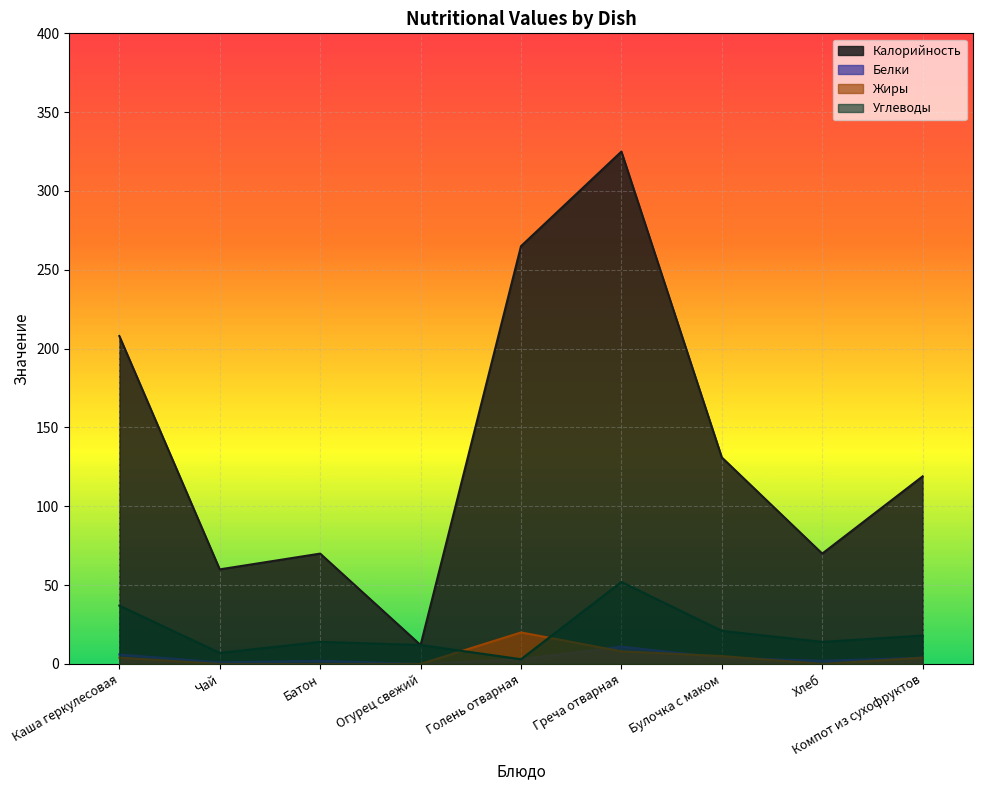

What is the difference between the maximum and minimum values in the Белки series?

11